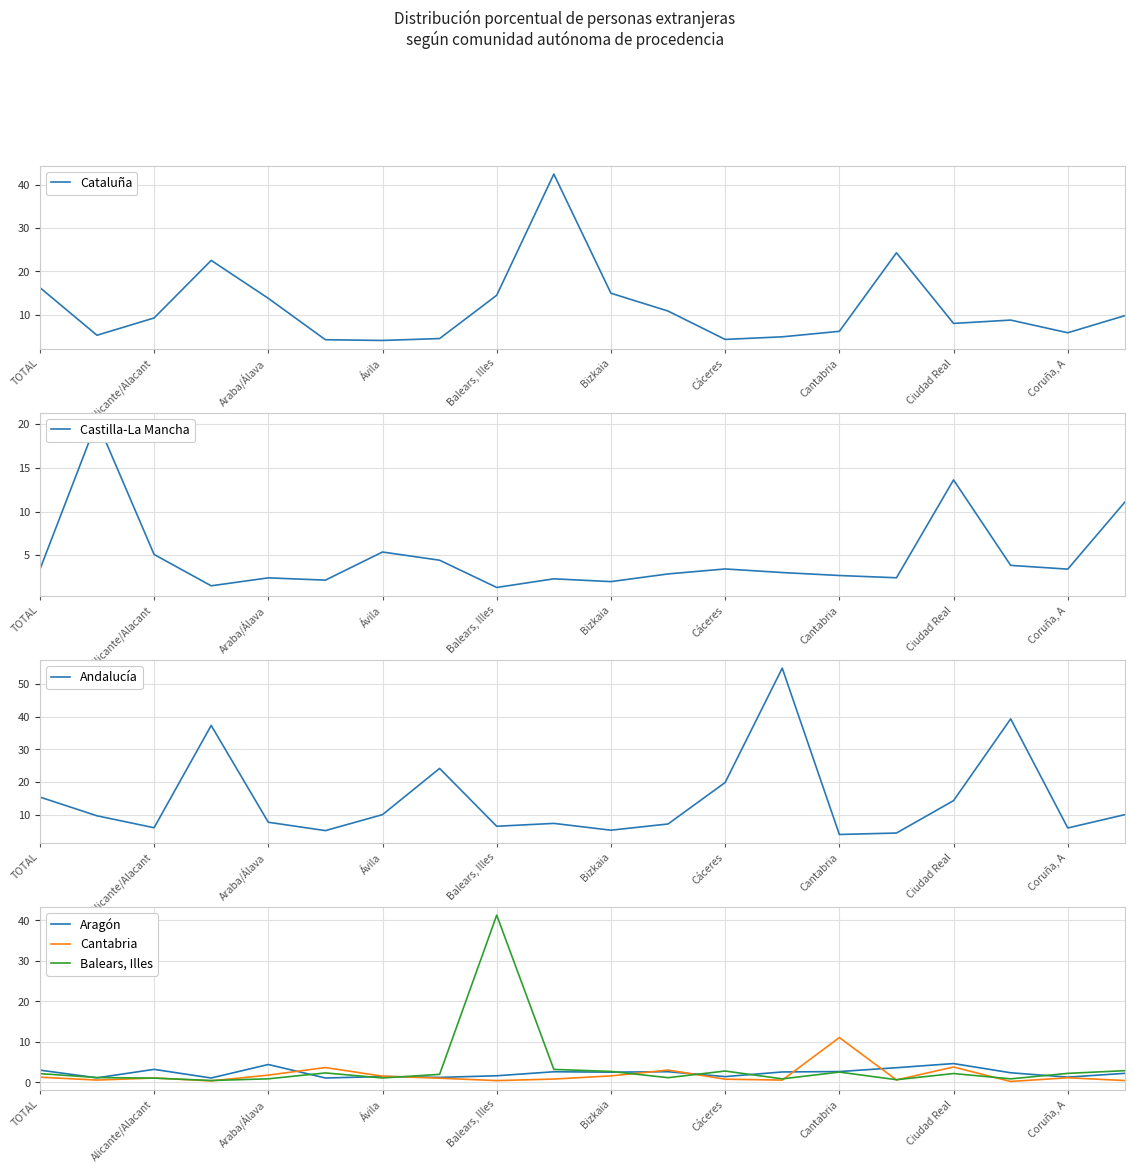

What is the value of the Balears, Illes point at the 5th from the left?

0.9